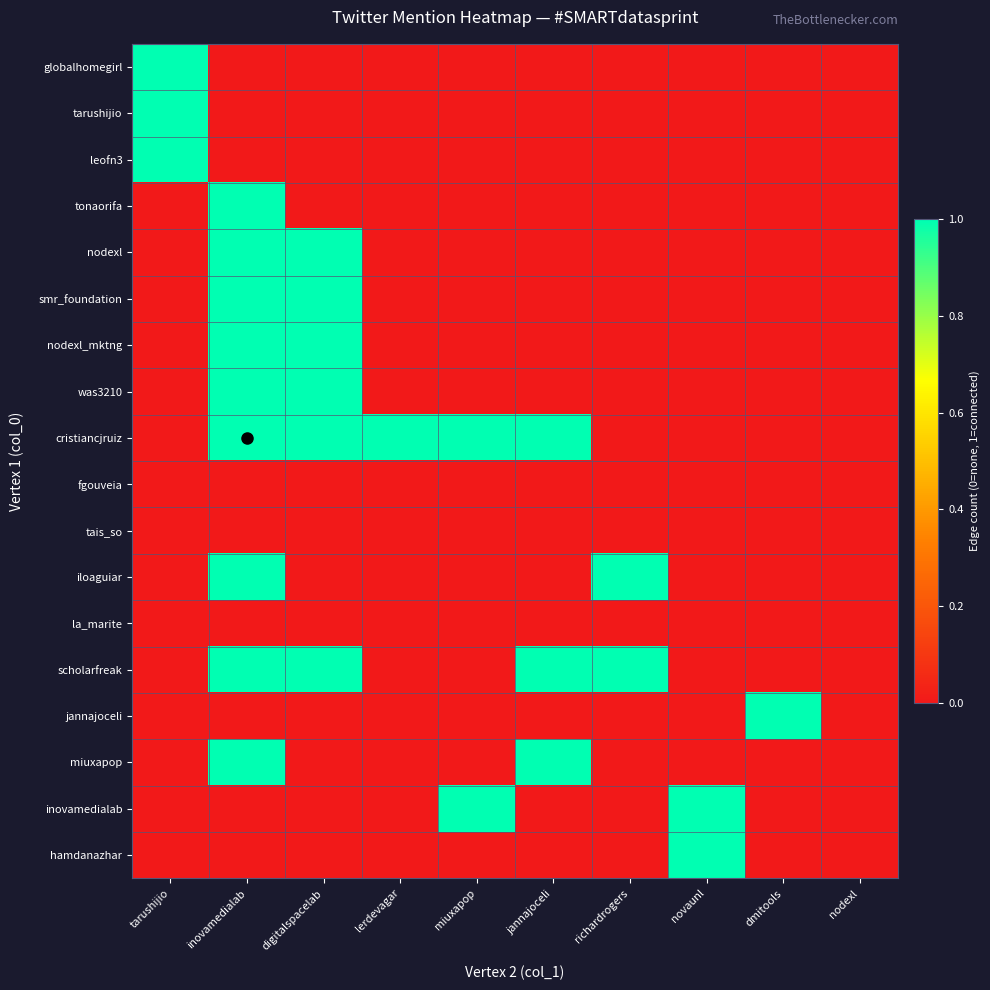

What is the total value across all series at jannajoceli?

3